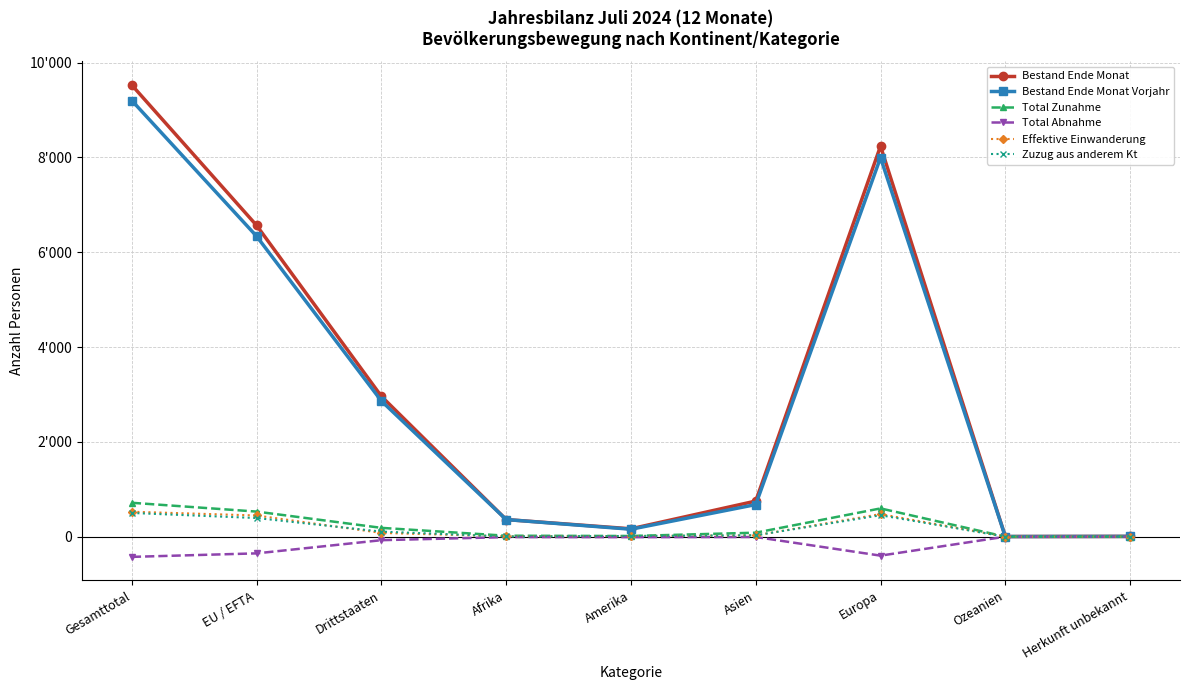

How many times do Zuzug aus anderem Kt and Effektive Einwanderung cross each other?

4